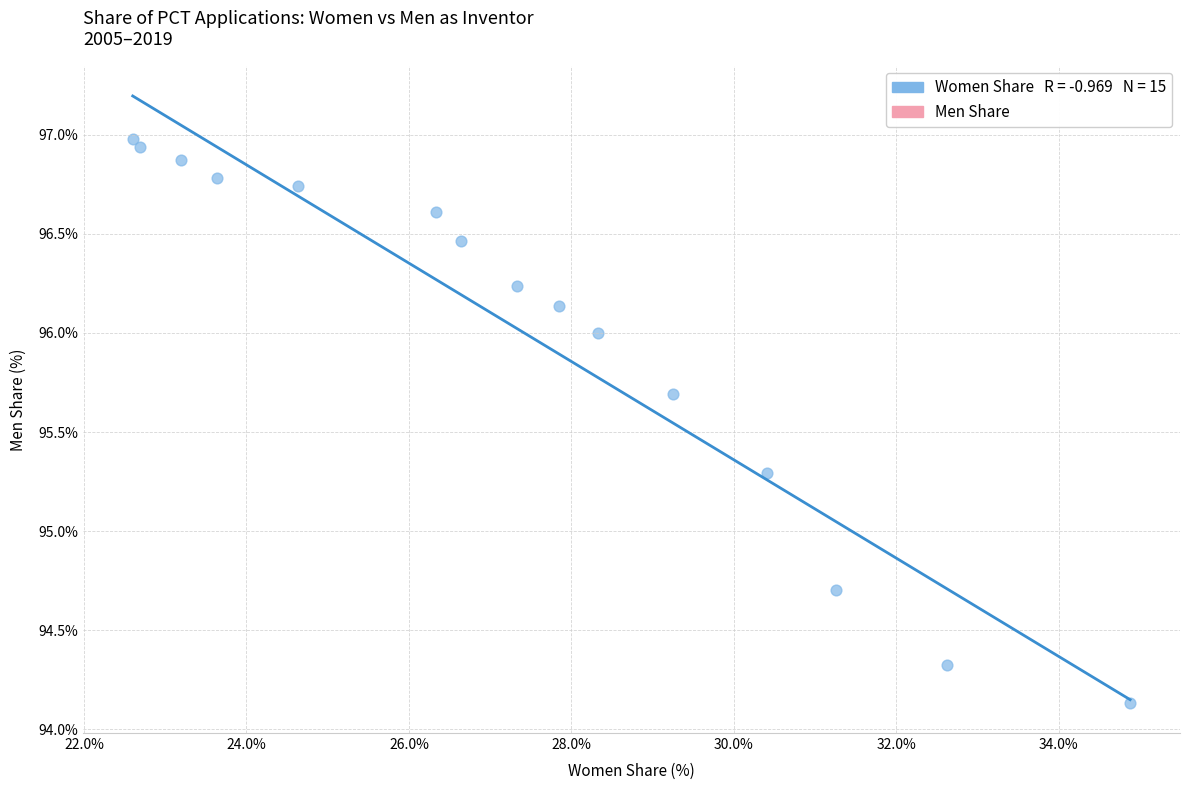

What is the range of X values (max minus min)?

12.3